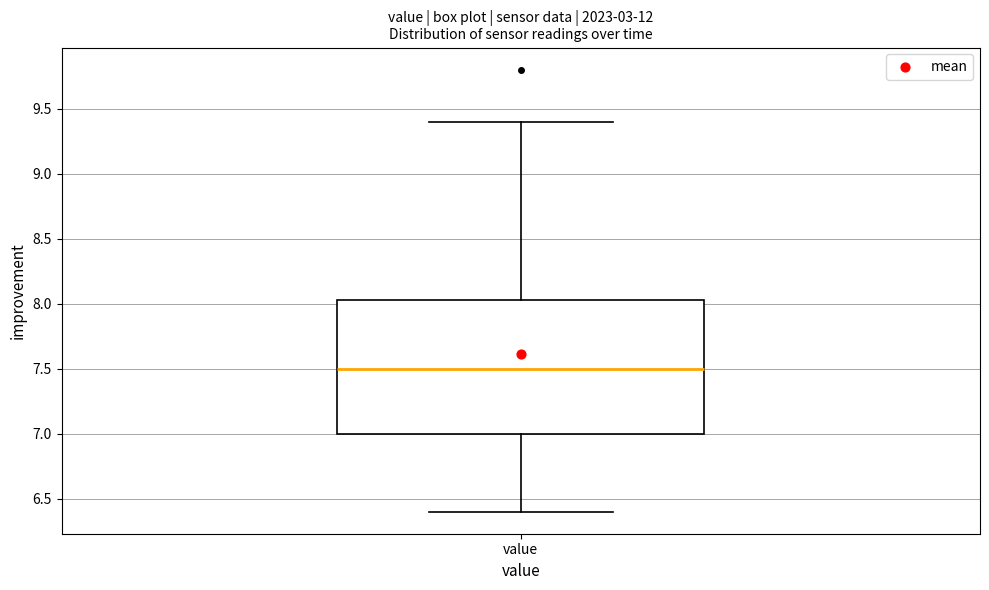

Read this box plot against the y-axis: the position of the median line, the range covered by the box, and the ends of both whiskers. The values are not printed on the chart, so give them approximately, as read against the axis.

median 7.50, box 7.00 to 8.05, whiskers 6.40 to 9.40